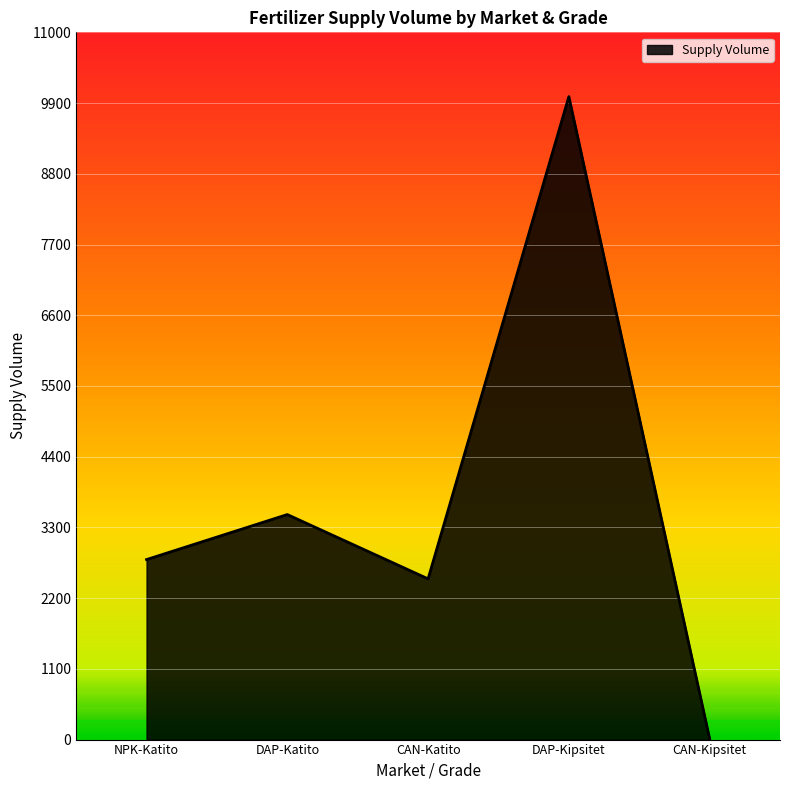

What is the sum of all values?

18815